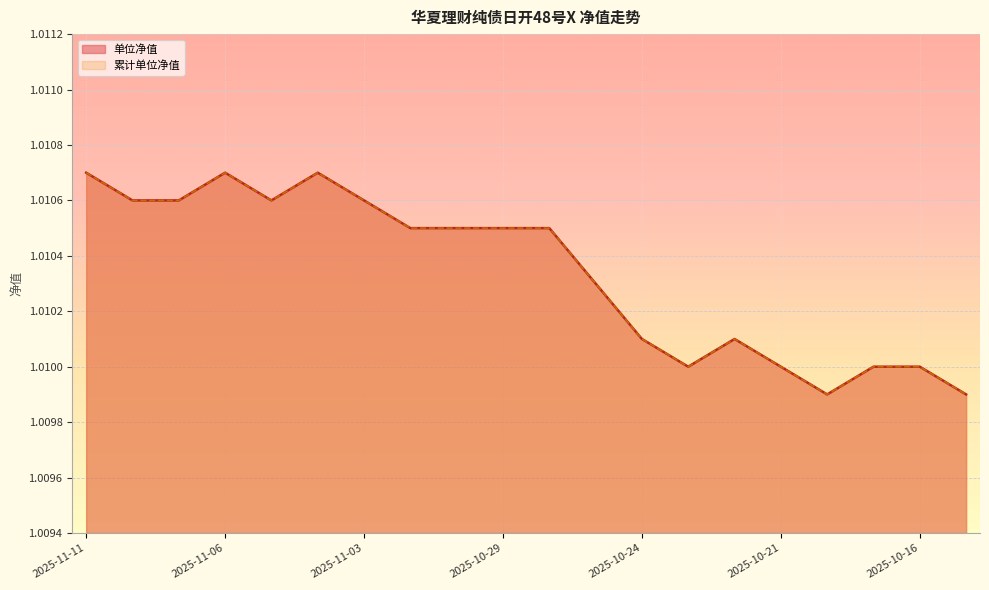

How many interior local valleys does the 单位净值 series have?

3